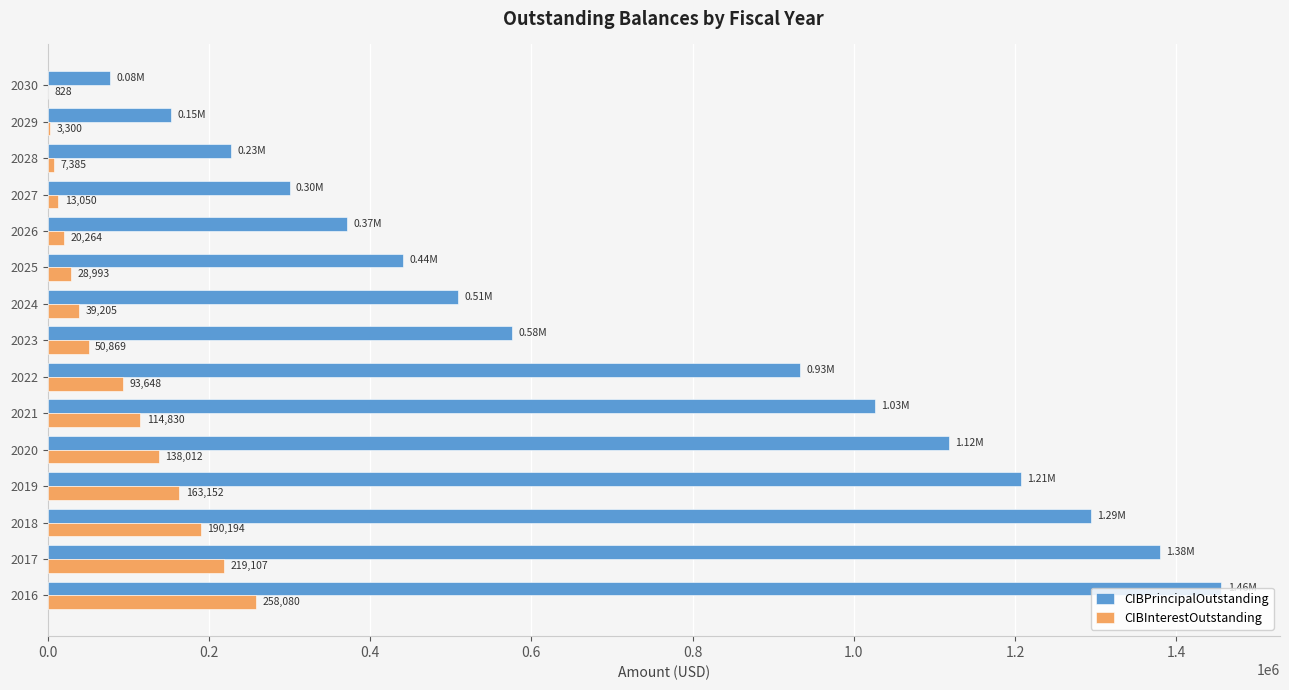

At which category is the sum across all series the highest?

2016